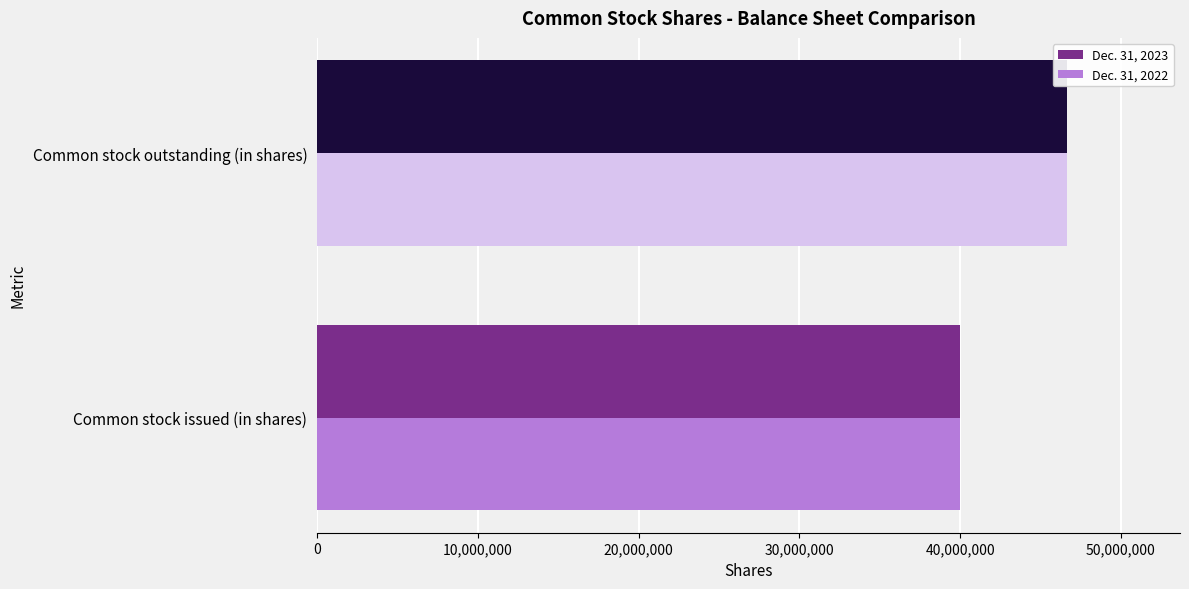

The Dec. 31, 2023 series shows 39973202 at Common stock issued (in shares). True or false?

True